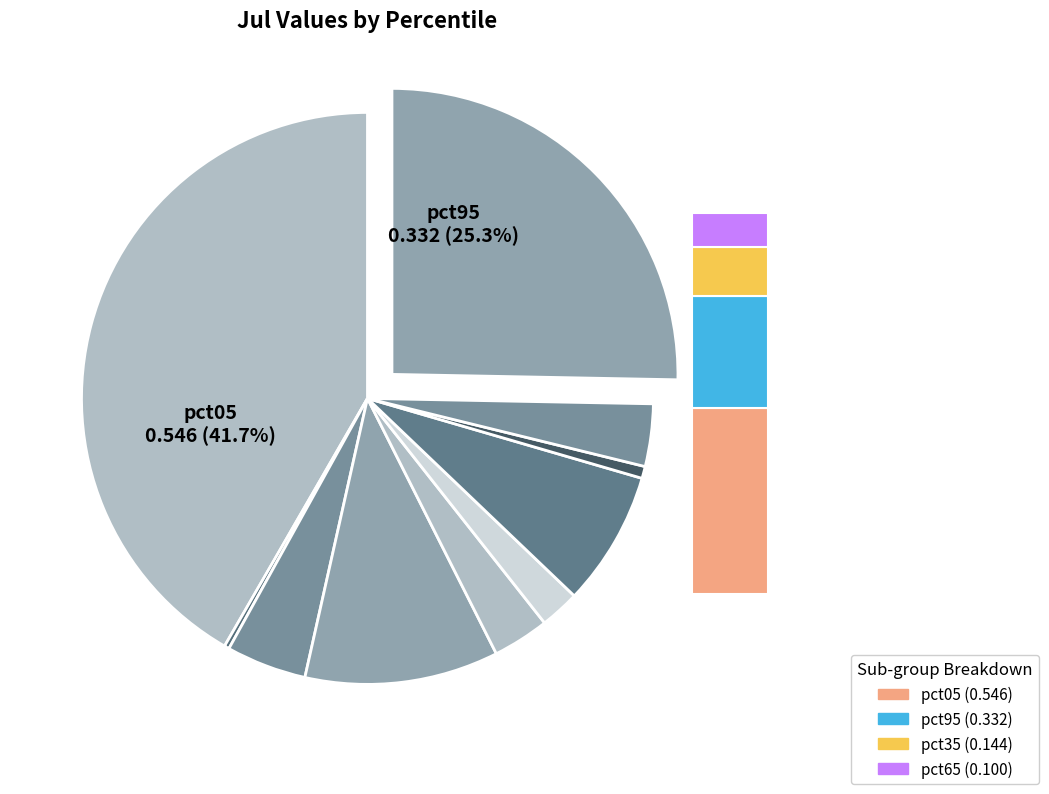

To the nearest percent, what is the difference between the pct55 and pct15 slice percentages?

2%